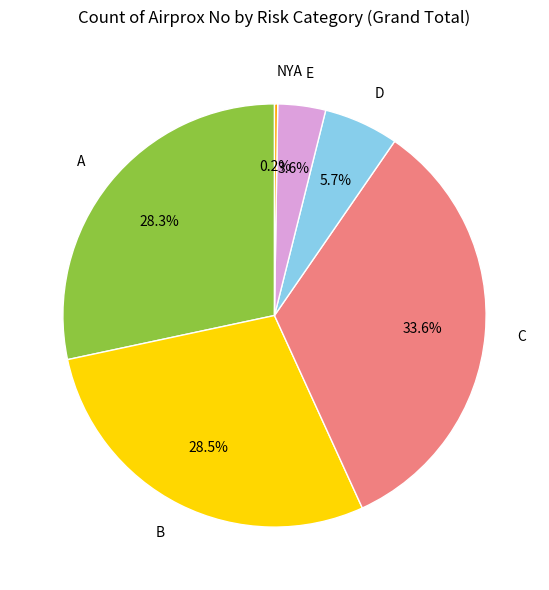

Combined, do B and E account for over 50%?

No